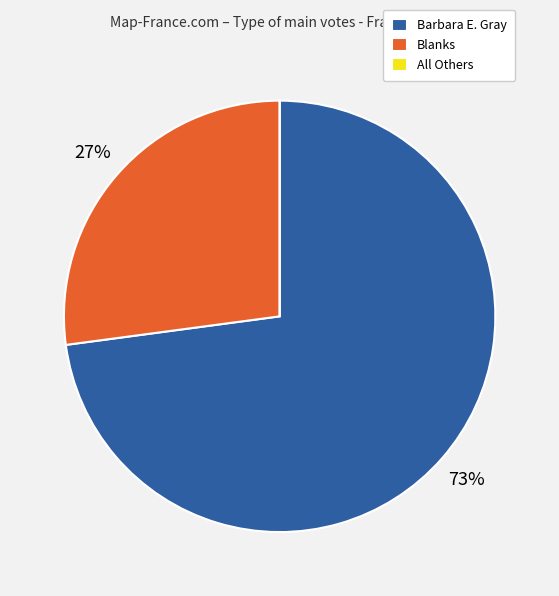

The Barbara E. Gray slice represents 68% of the pie. True or false?

False